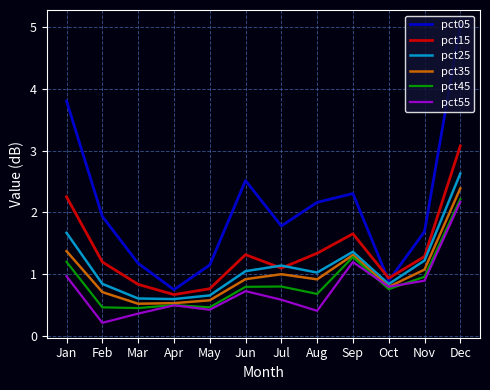

Is the value of pct15 at Jan greater than the value of pct05 at Sep?

No